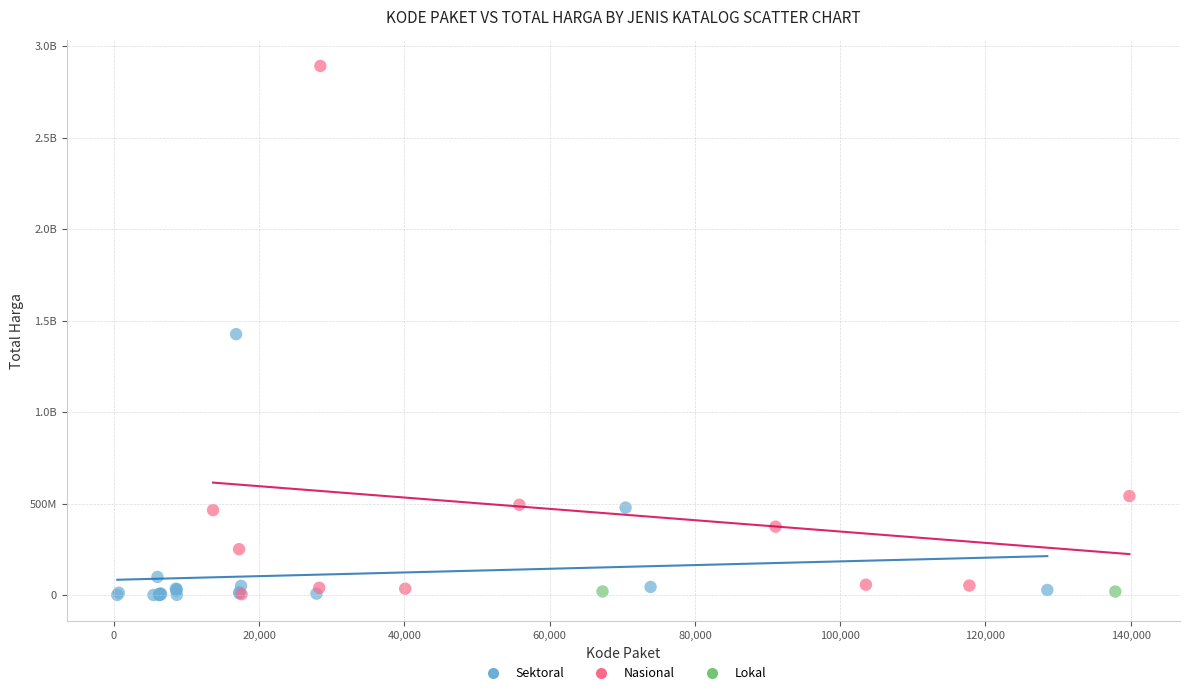

What are all the series names shown in the legend?

Sektoral, Nasional, Lokal